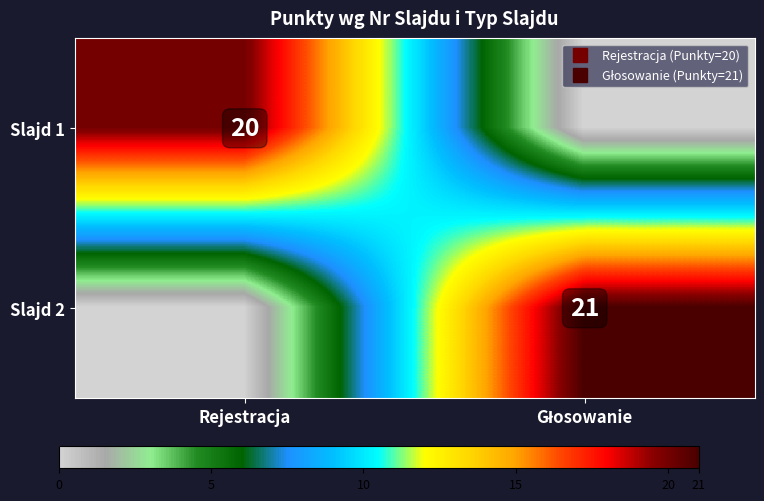

At Rejestracja, list the series in order from largest to smallest.

Slajd 1, Slajd 2